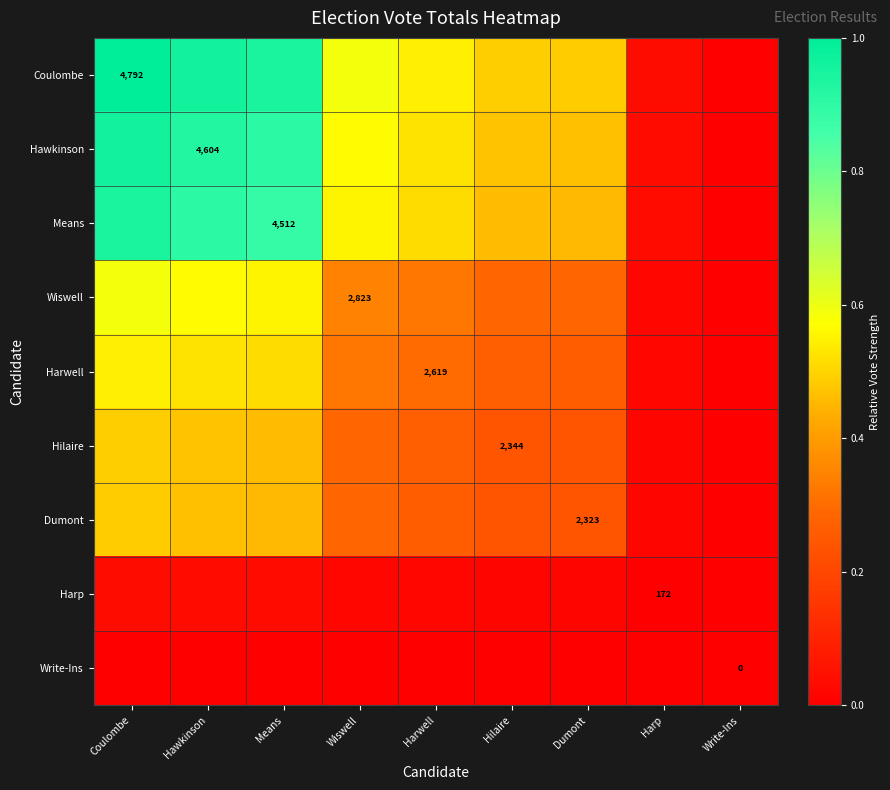

Count the number of data series in this chart.

9